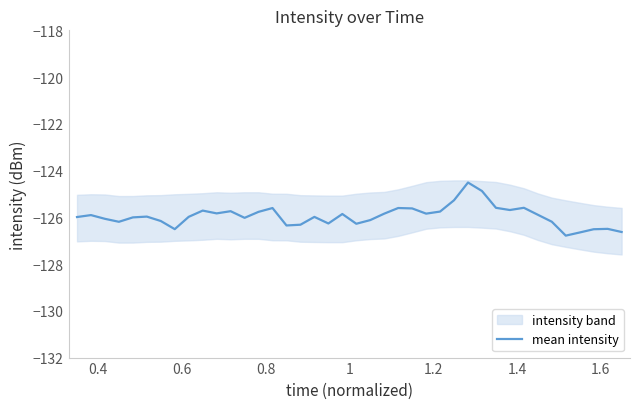

How many values are below -125?

38